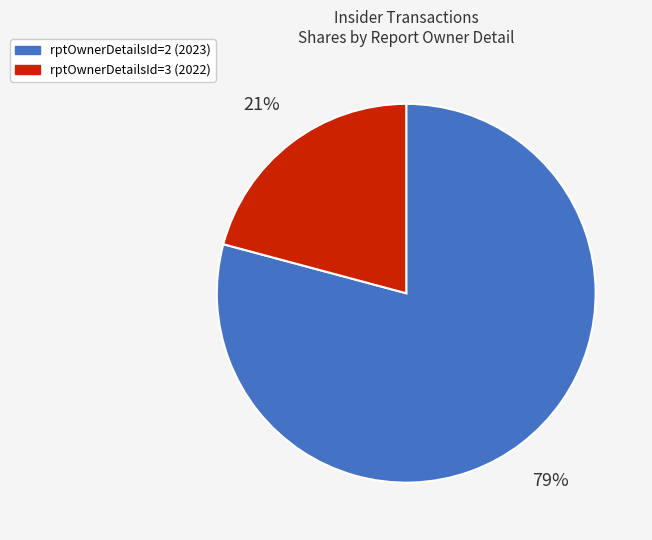

The rptOwnerDetailsId=3 (2022) slice represents 32% of the pie. True or false?

False